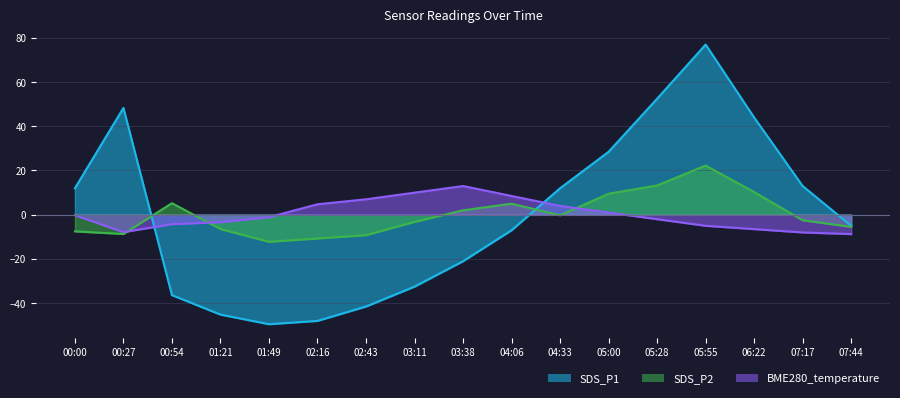

How many lines are shown in the chart?

3